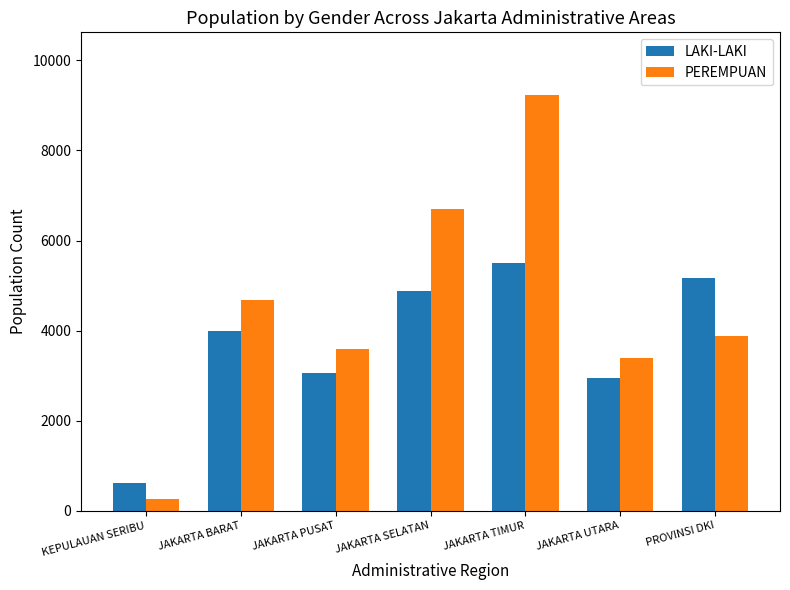

How many categories are shown in the chart?

7